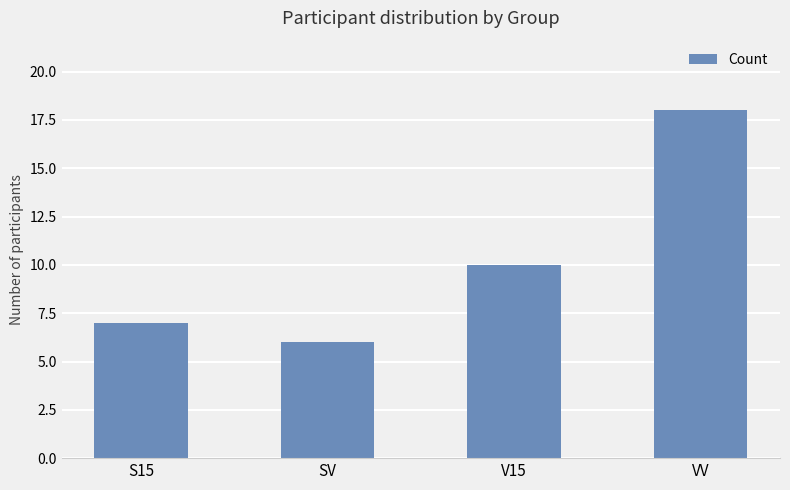

List the labels in order of value, largest first.

VV, V15, S15, SV